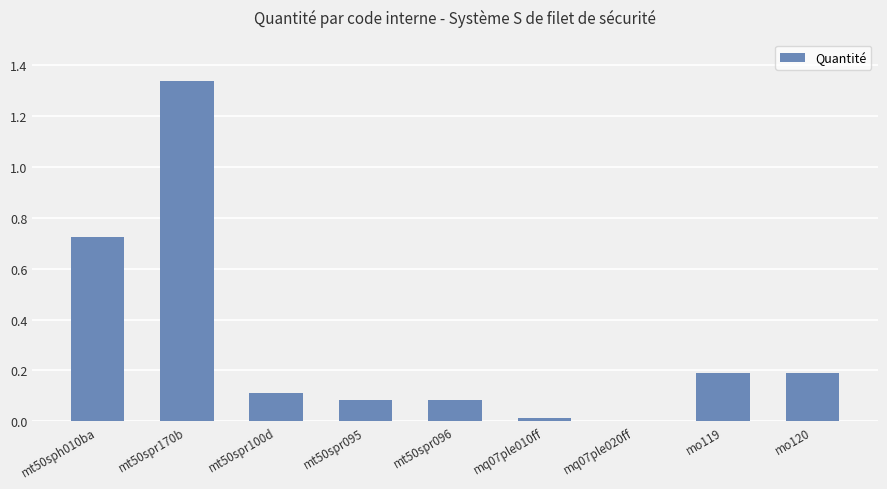

What is the change in value from mt50spr170b to mt50spr095?

-1.3